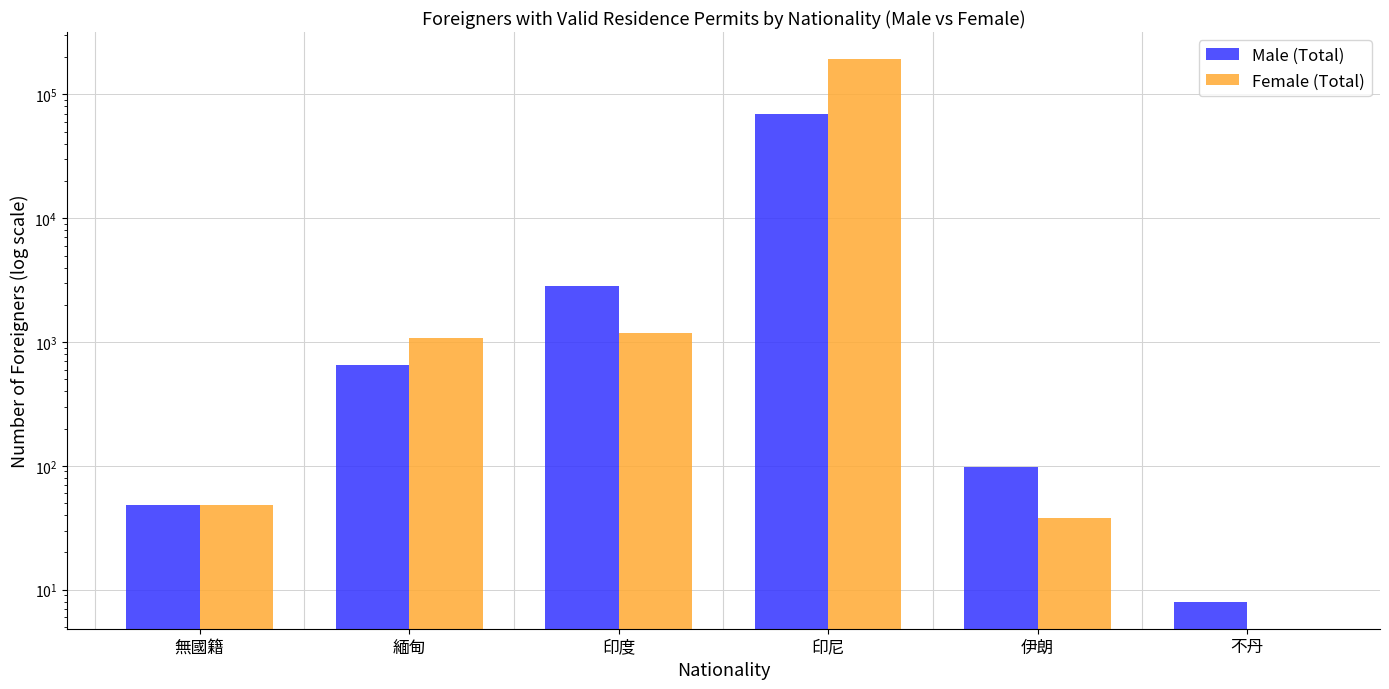

What is the average value of the Male (Total) series?

12271